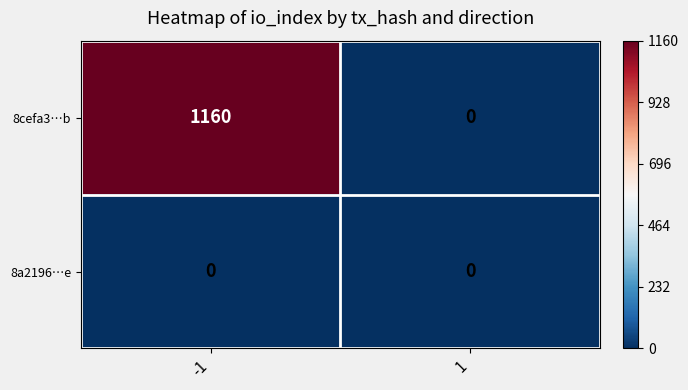

What is the difference between the 8cefa3…b values at 1 and -1?

1160